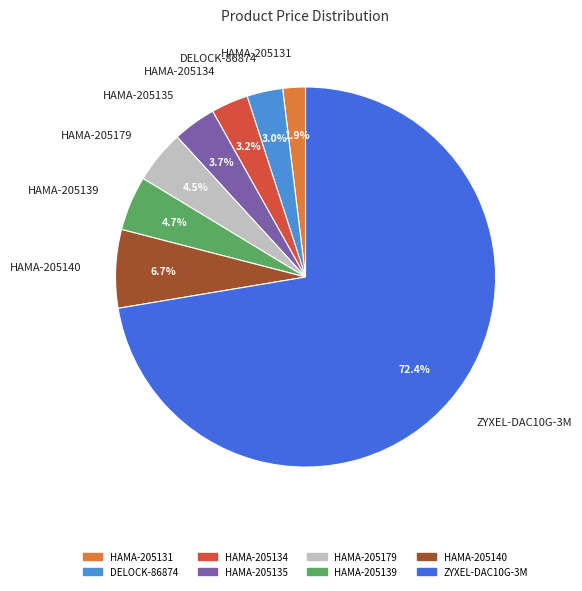

Is there any slice that represents more than half of the pie?

Yes